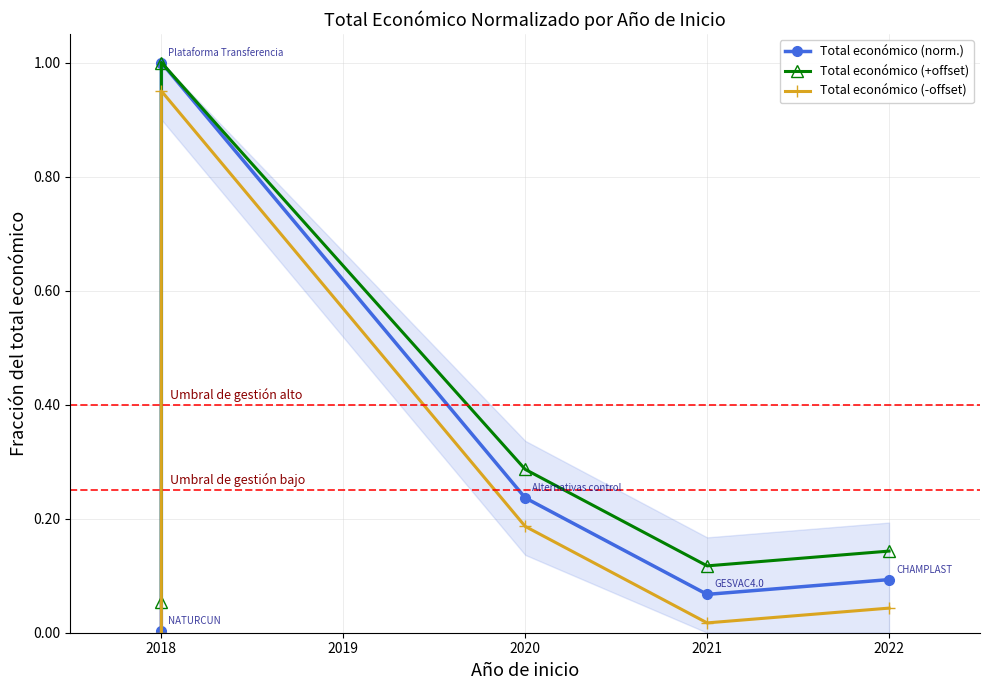

Which series has the largest range (max minus min)?

Total económico (norm.)